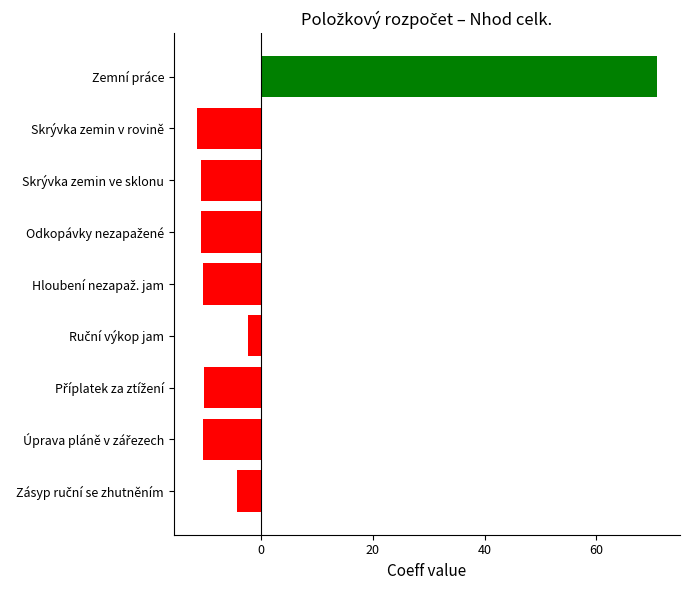

Are the bars grouped side by side (vs. stacked)?

No